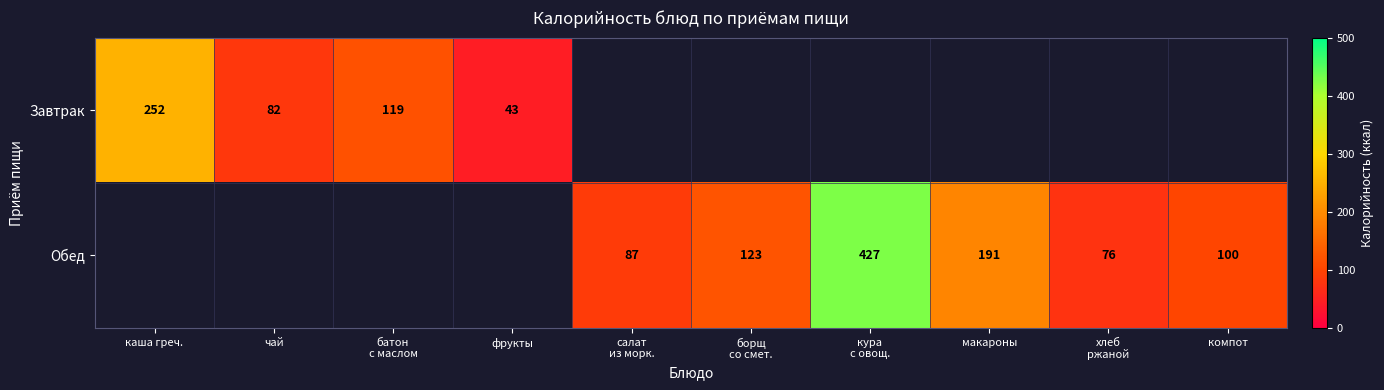

The Обед series shows 65.7 at компот. True or false?

False